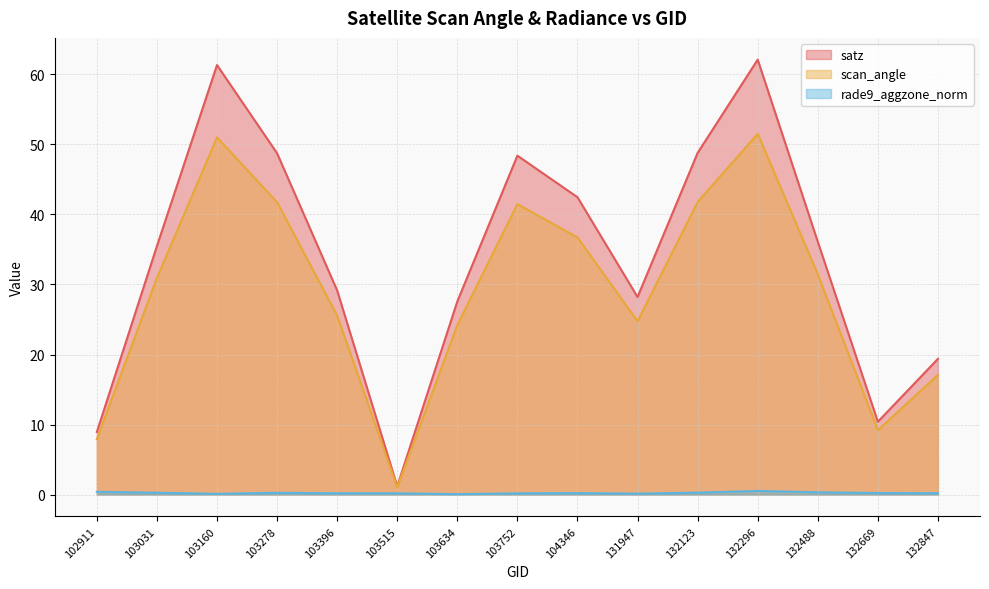

What is the value of the scan_angle point at the 4th from the left?

41.8